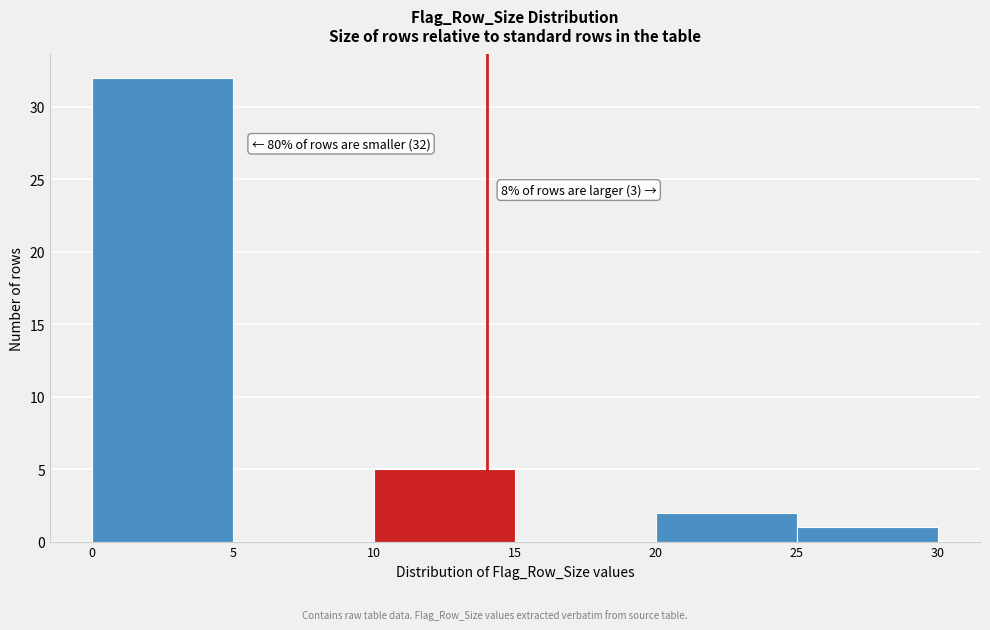

Which range on the x-axis has the tallest bar?

0 to 5